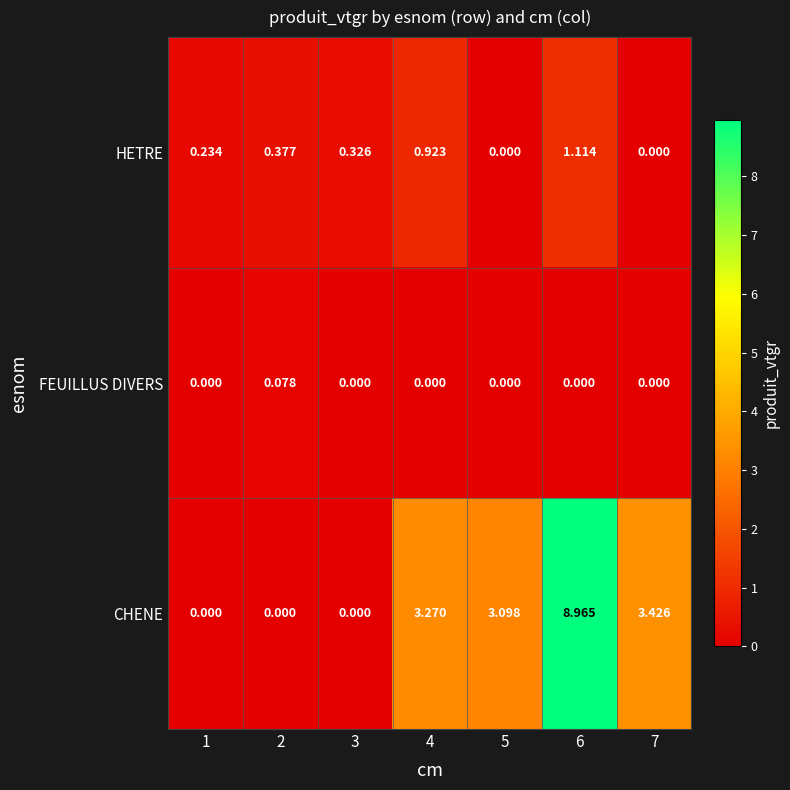

Rank the series at 6 from highest to lowest value.

CHENE, HETRE, FEUILLUS DIVERS